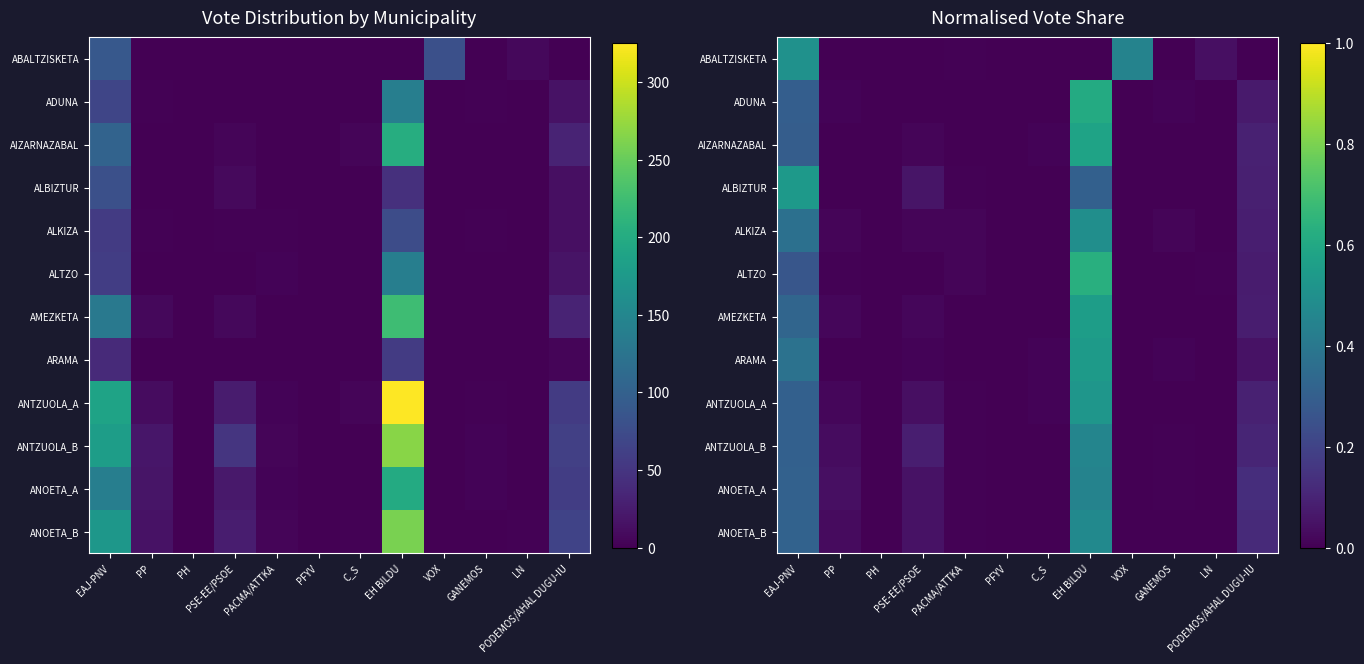

List the series in order of their peak value, highest first.

ALTZO, ADUNA, AIZARNAZABAL, AMEZKETA, ARAMA, ALBIZTUR, ANTZUOLA_A, ABALTZISKETA, ALKIZA, ANOETA_B, ANTZUOLA_B, ANOETA_A